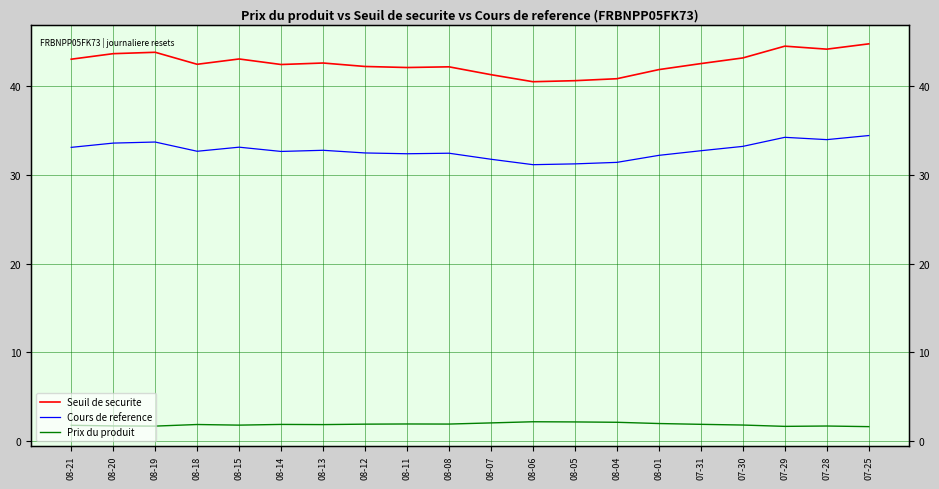

Is it true that Prix du produit equals 1.6 at 07-25?

True